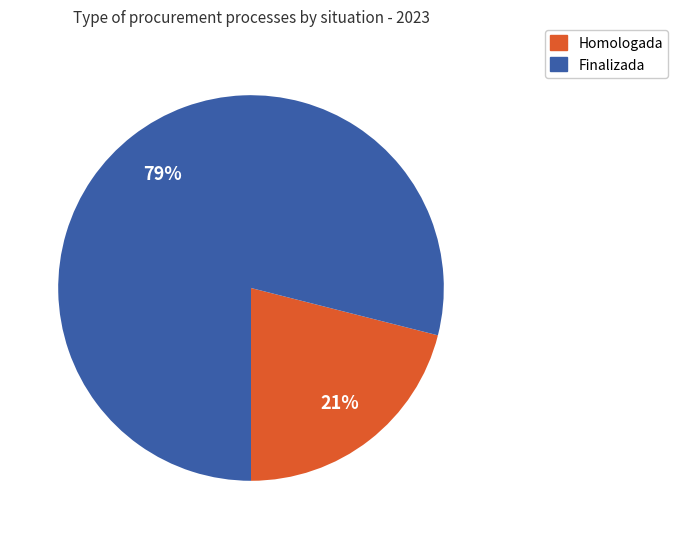

To the nearest percent, what percentage of the pie is Finalizada?

79%